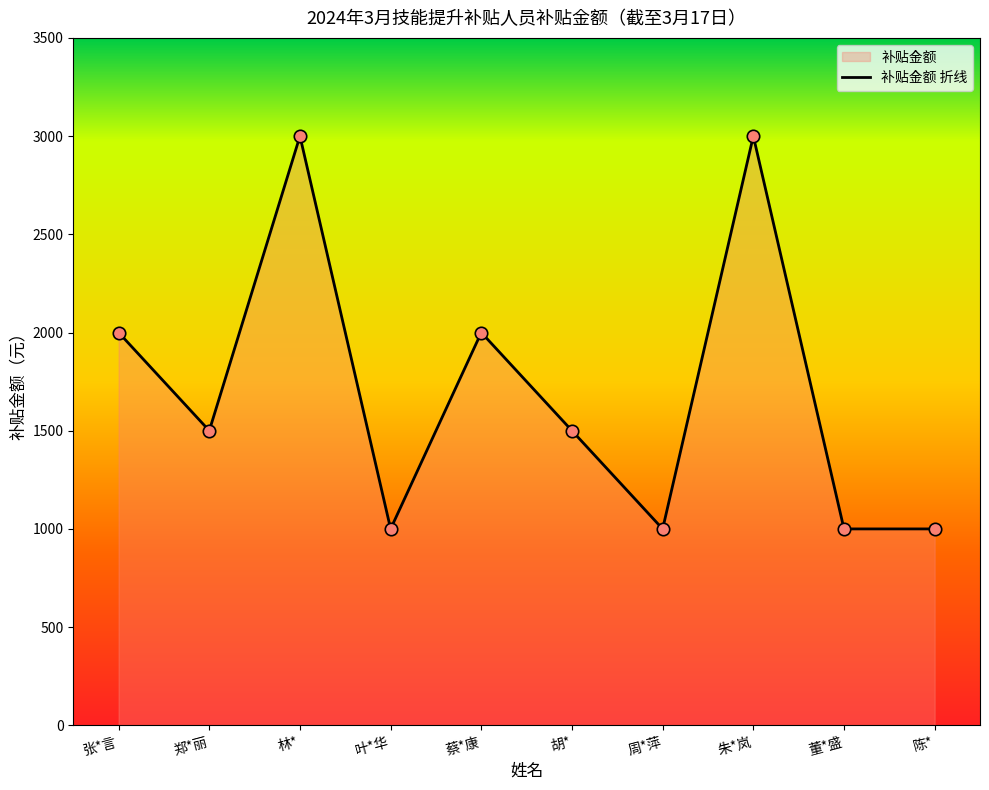

What is the change in value from 张*言 to 叶*华?

-1000